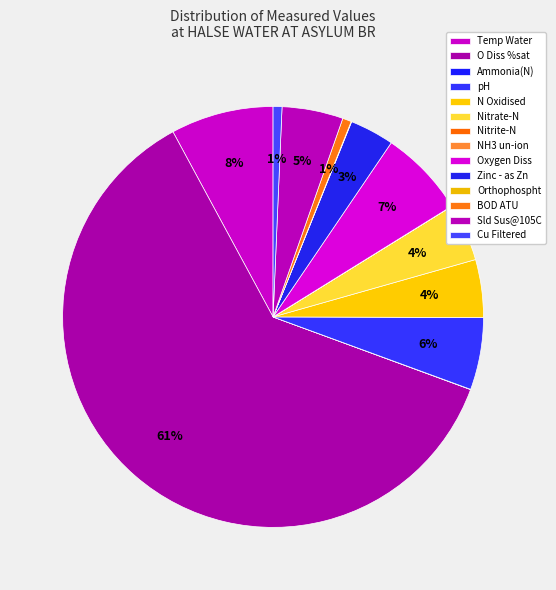

Which has a higher value, Nitrite-N or Cu Filtered?

Cu Filtered